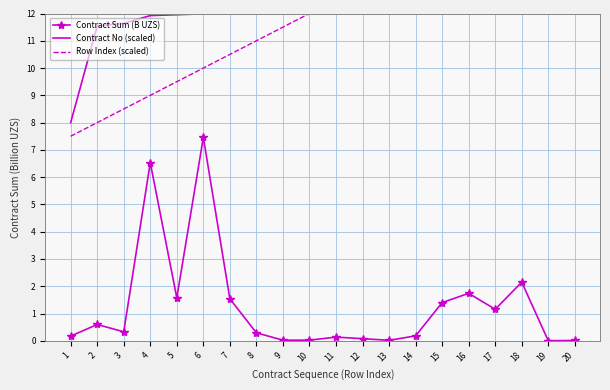

The value of Row Index (scaled) at 3 is 8.5. True or false?

True